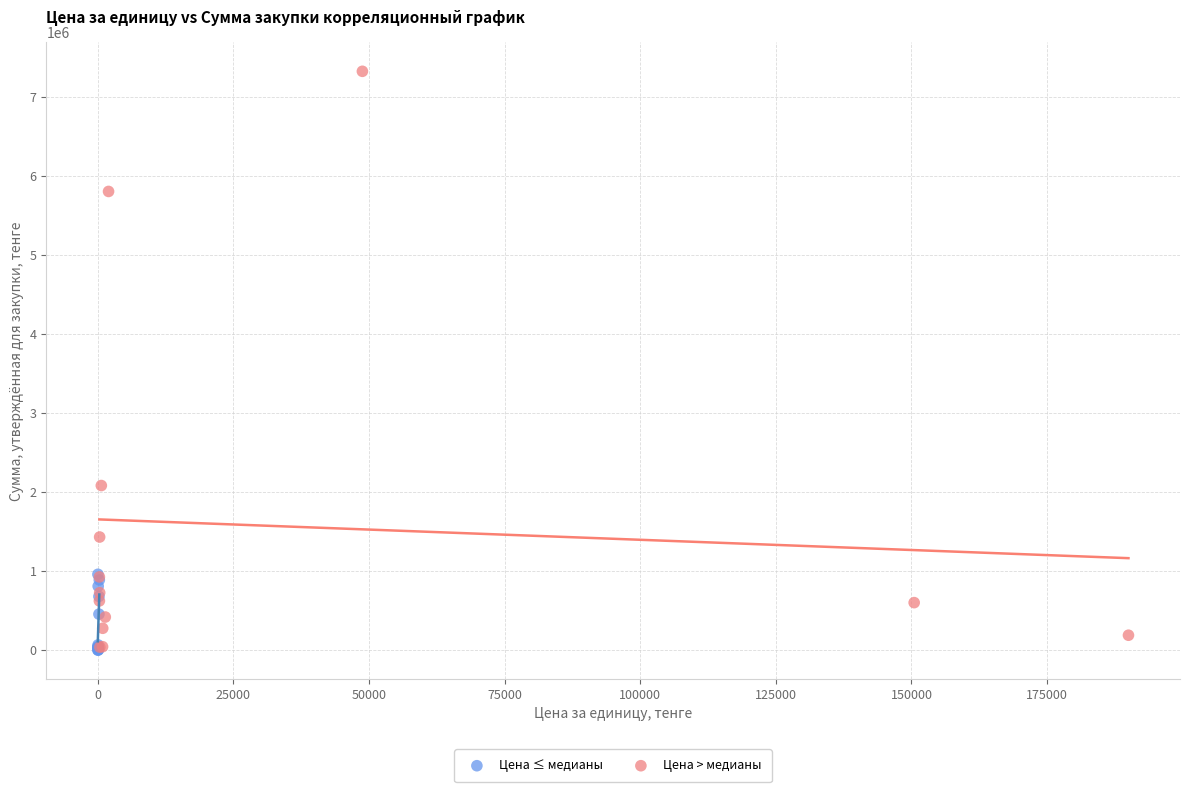

Which series has the widest spread of Y values?

Цена > медианы